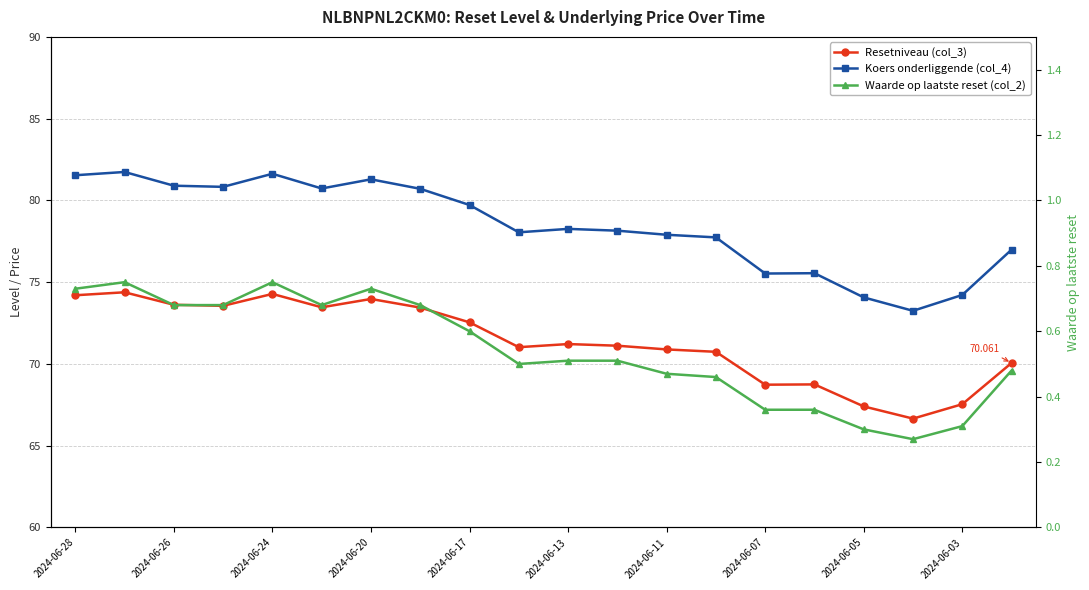

True or false: Resetniveau (col_3) has a value of 28.2 at 2024-06-20.

False